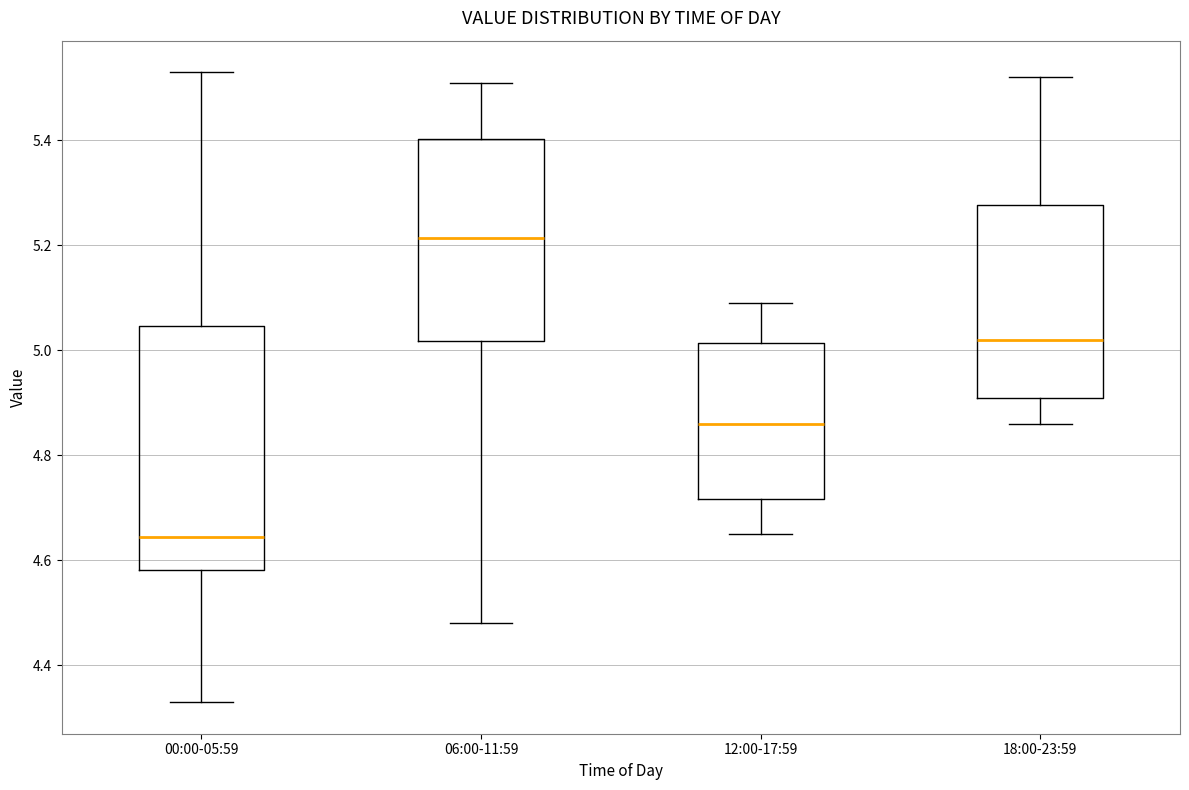

Comparing the boxes themselves (not the whiskers), which one is the tallest?

00:00-05:59